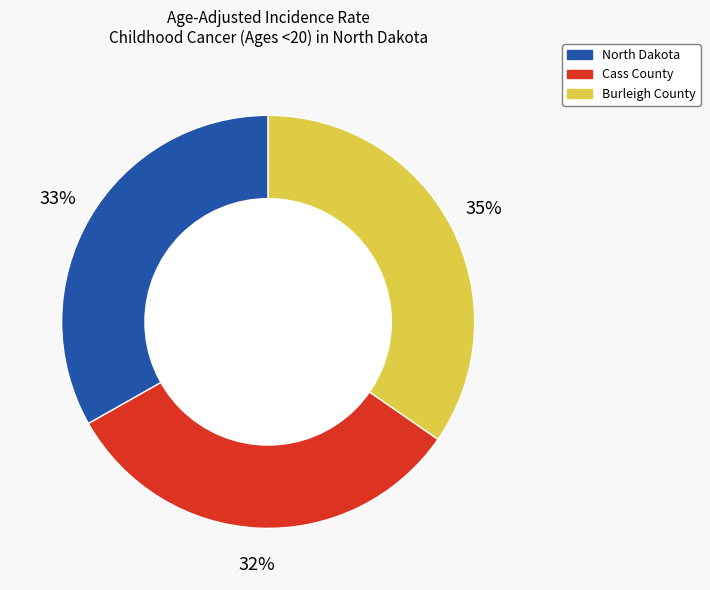

Which slice is the largest?

Burleigh County